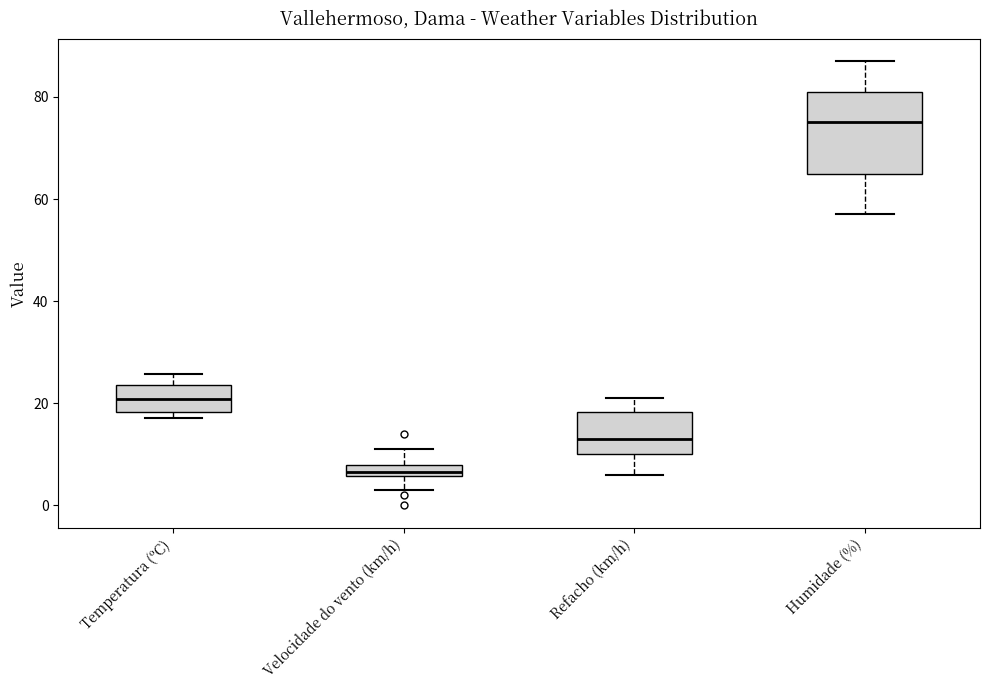

Which box's median line is the highest?

Humidade (%)